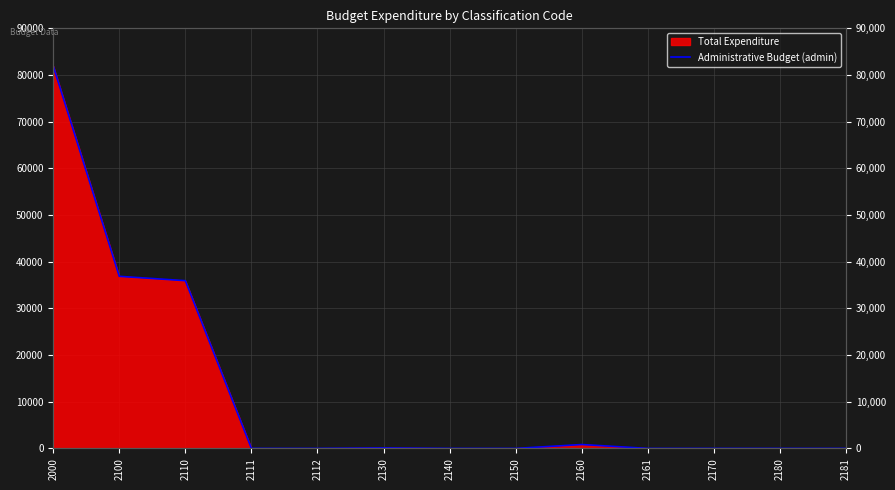

True or false: the data shows 0.0 at 2180.

True